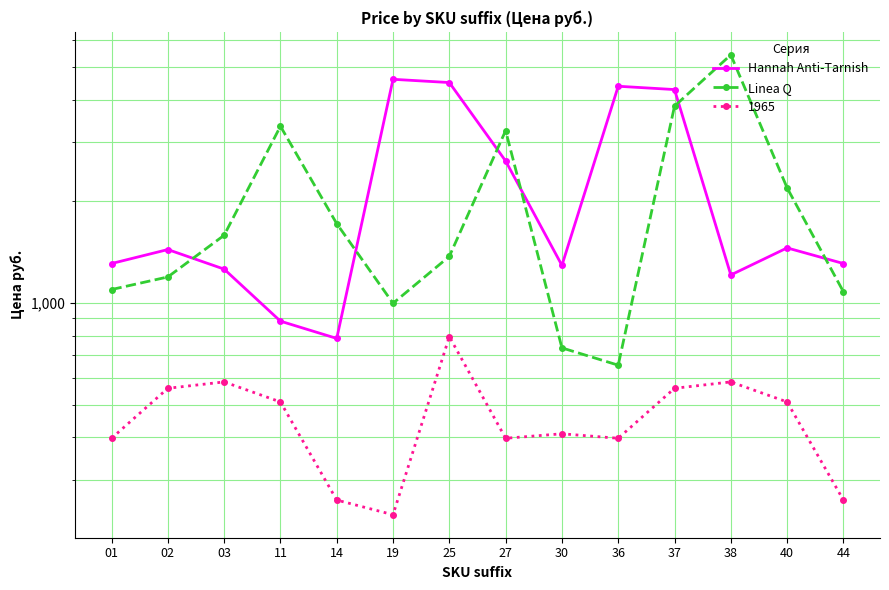

What is the value of the Hannah Anti-Tarnish point at the 7th from the left?

4496.0